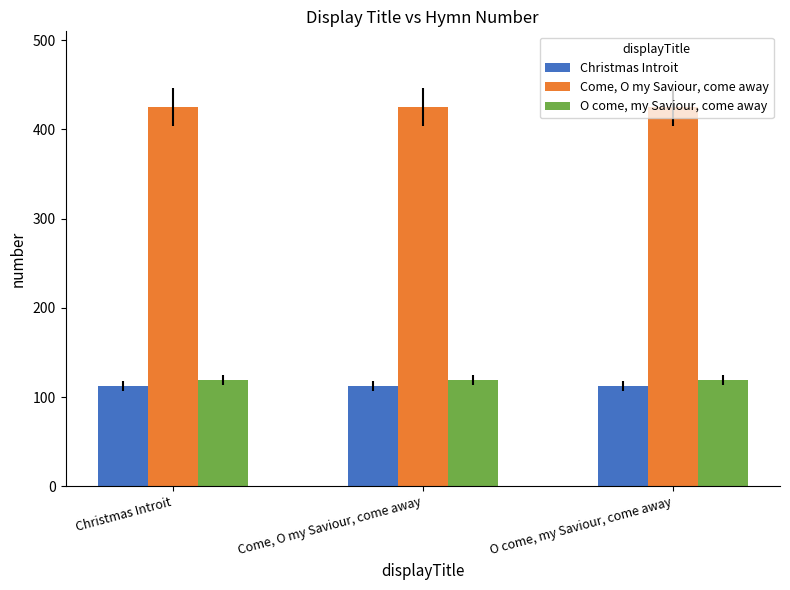

What is the total value across all series at Come, O my Saviour, come away?

656